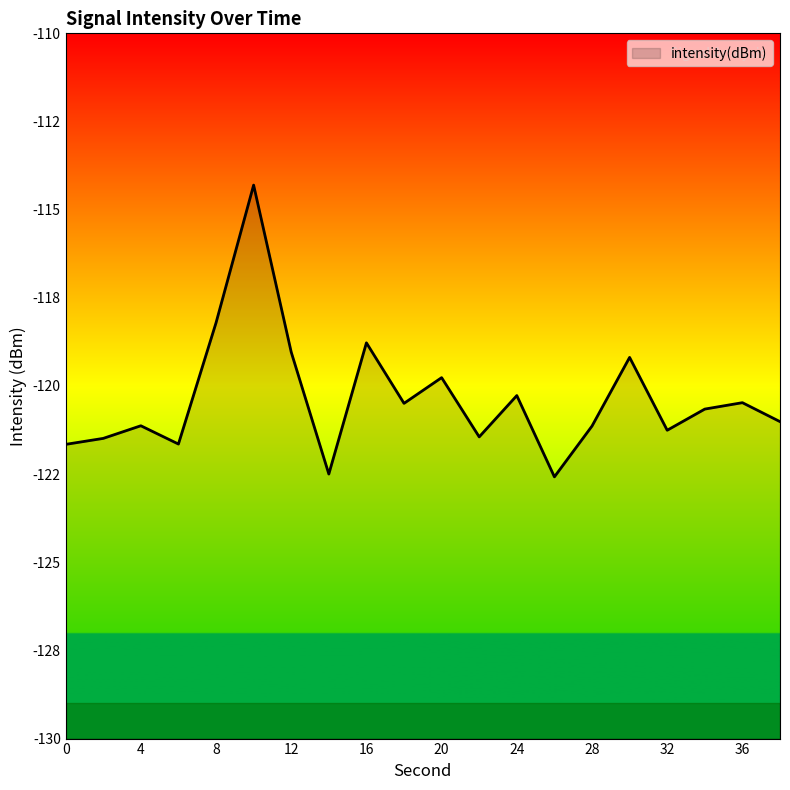

Count the number of values greater than -120.

6